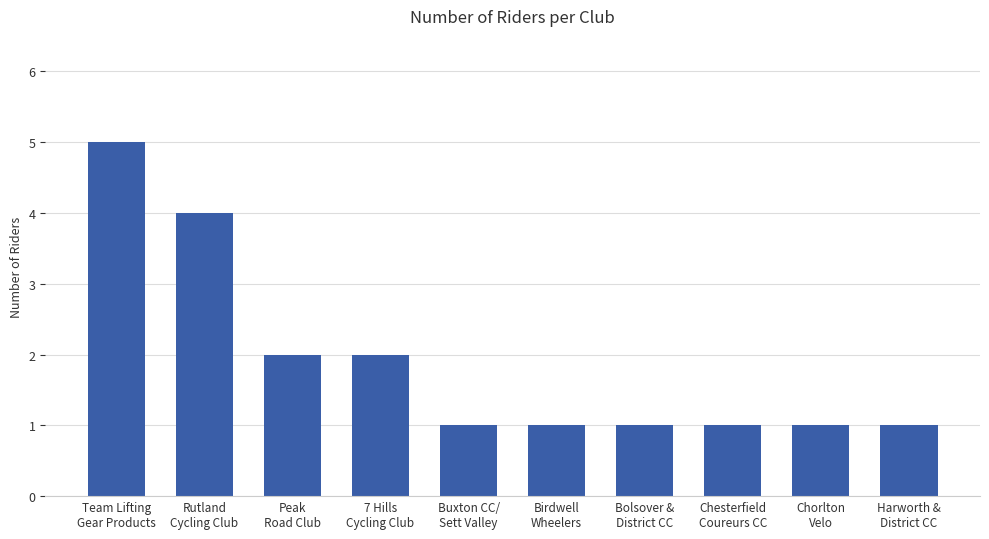

What is the sum of all values?

19